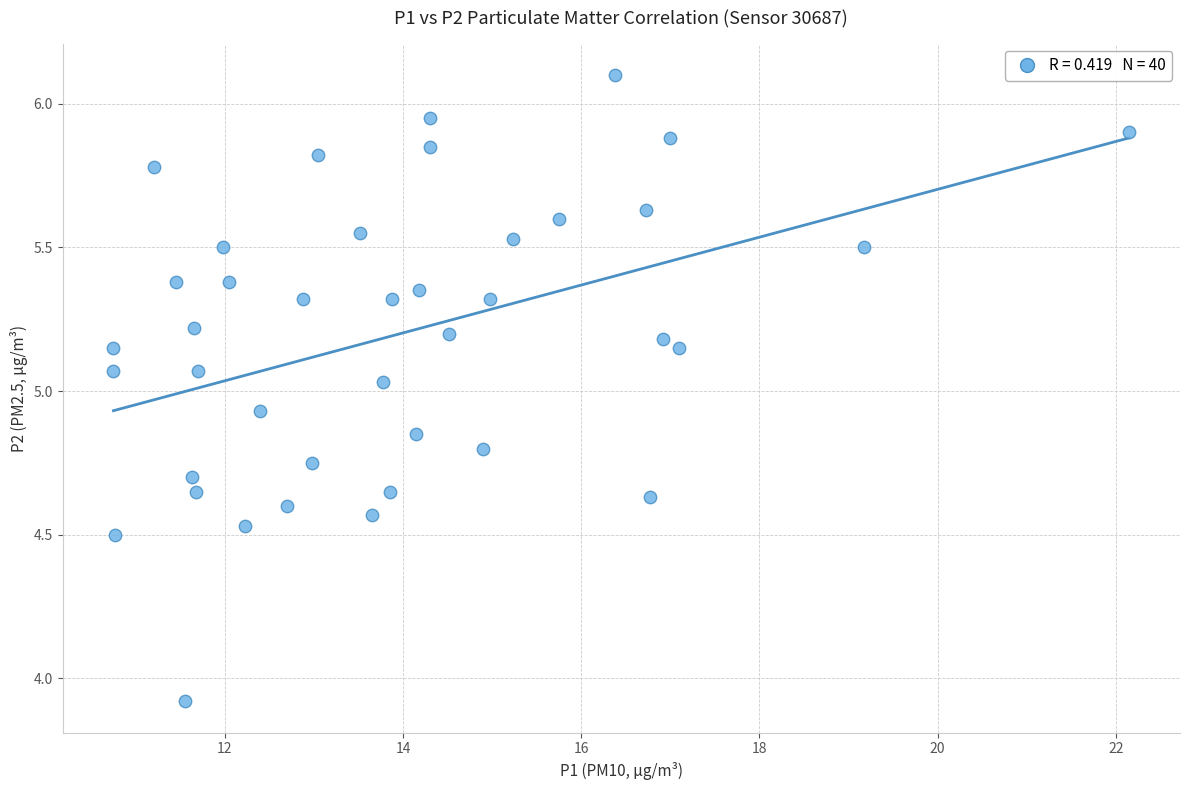

What is the range of X values (max minus min)?

11.4